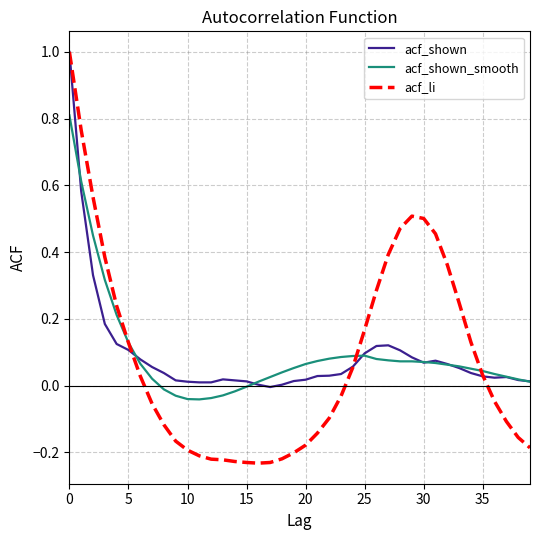

Does the chart have visible grid lines?

Yes